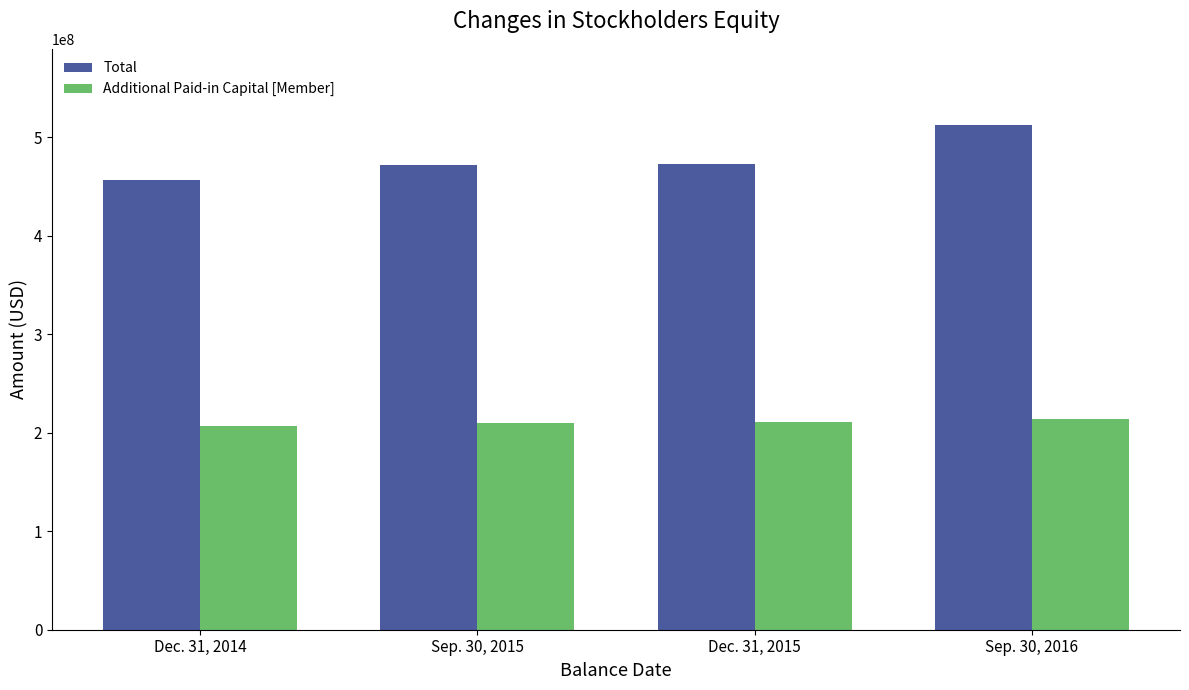

What is the label of the 1st bar from the right?

Sep. 30, 2016